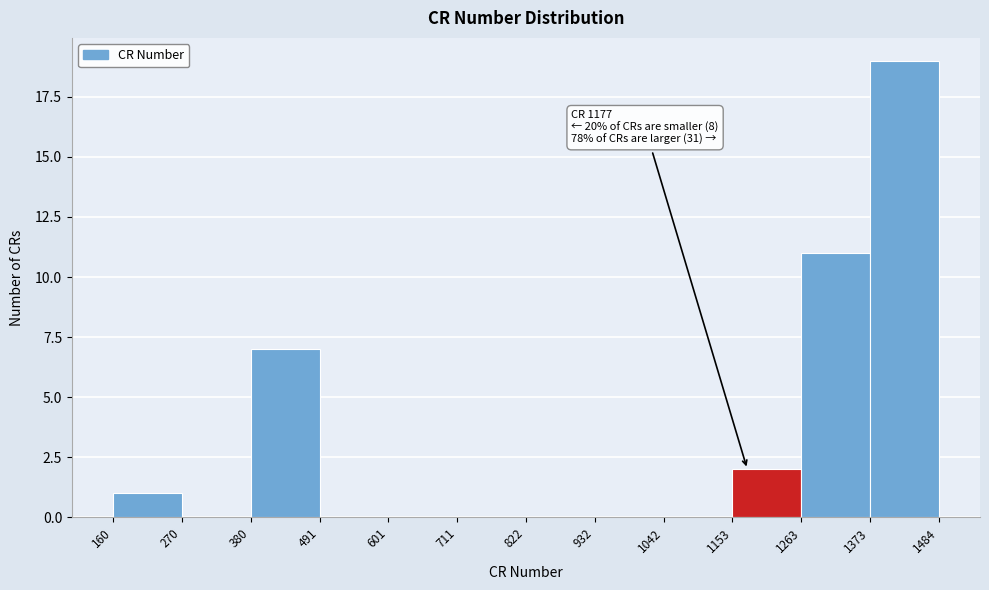

Over which range of the x-axis is the bar tallest?

1373 to 1484